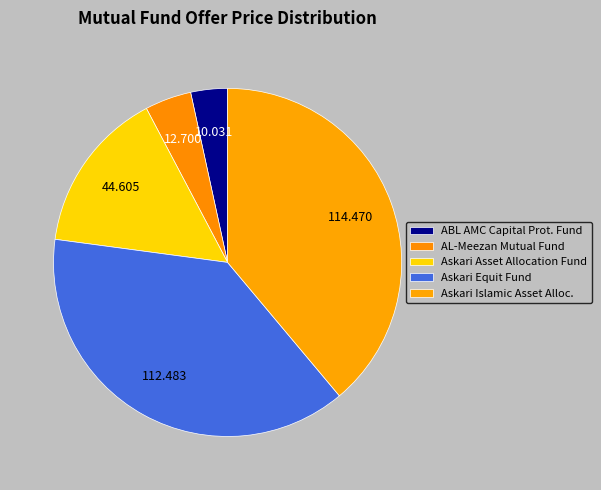

What percentage do ABL AMC Capital Prot. Fund and Askari Equit Fund together represent?

41.6%